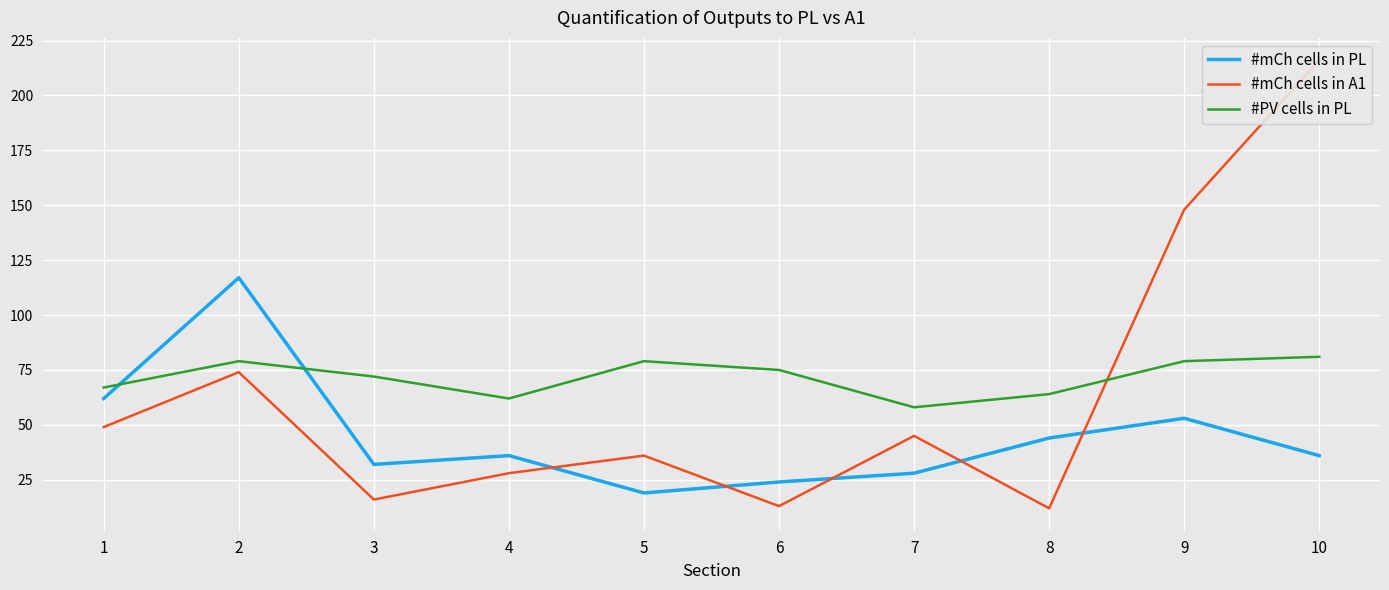

The value of #mCh cells in PL at 4 is 36. True or false?

True